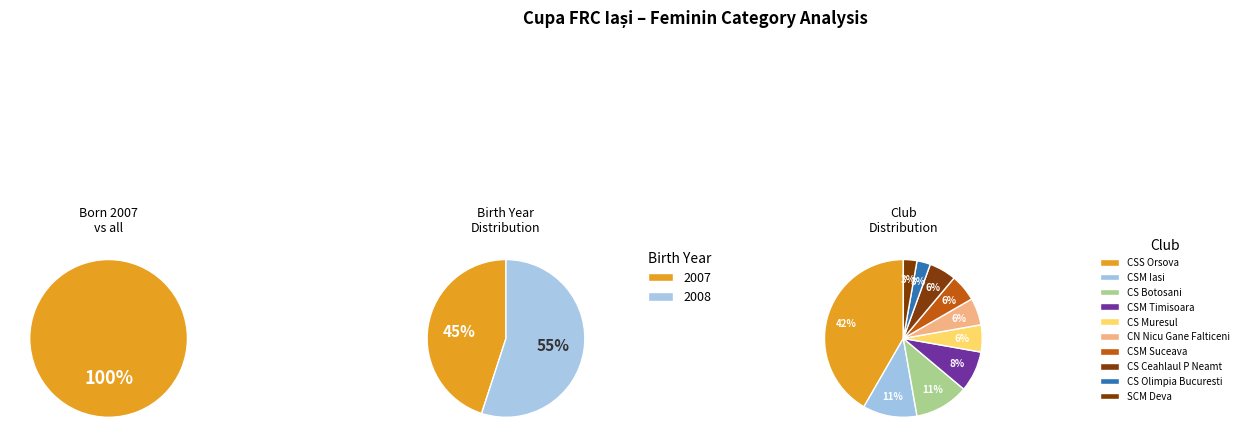

Which slice is the smallest?

2007